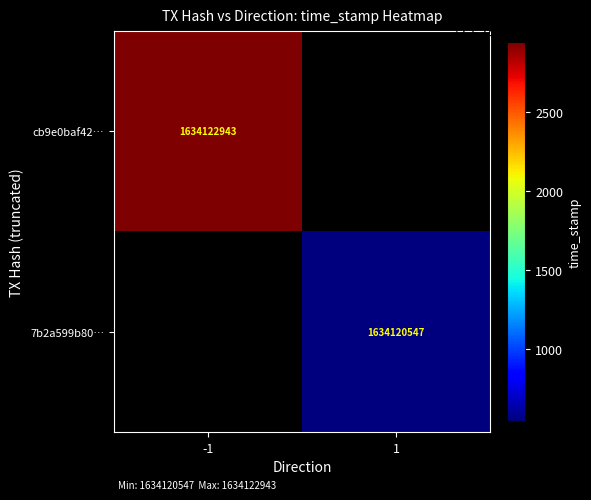

True or false: cb9e0baf42… has a value of 1634122943 at -1.

True